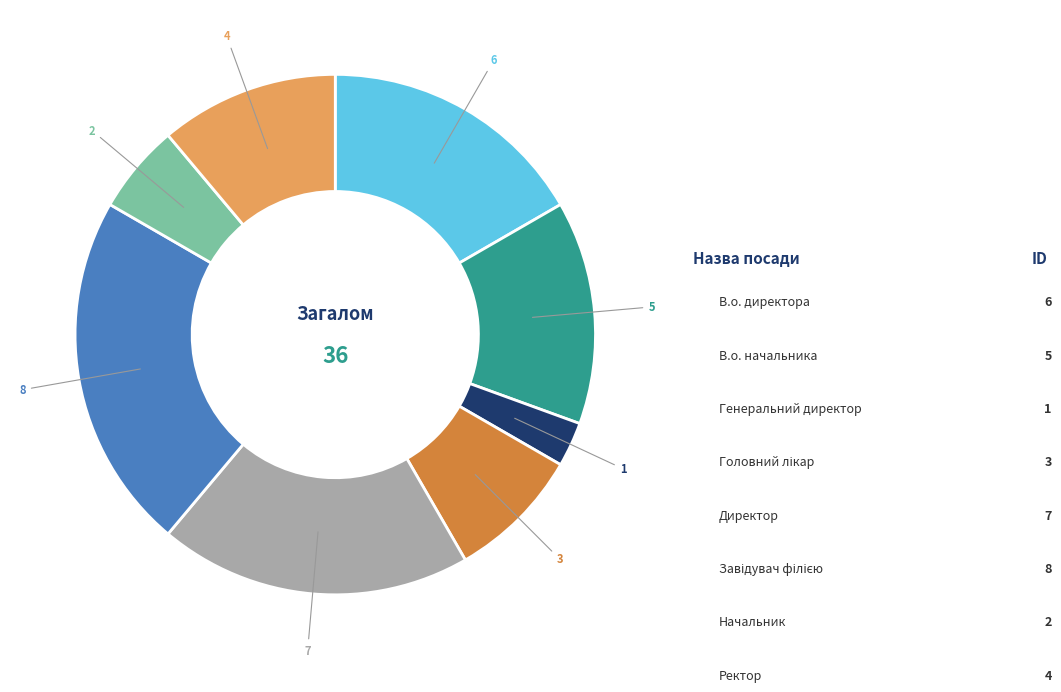

Rank the categories by value from highest to lowest.

Завідувач філією, Директор, В.о. директора, В.о. начальника, Ректор, Головний лікар, Начальник, Генеральний директор